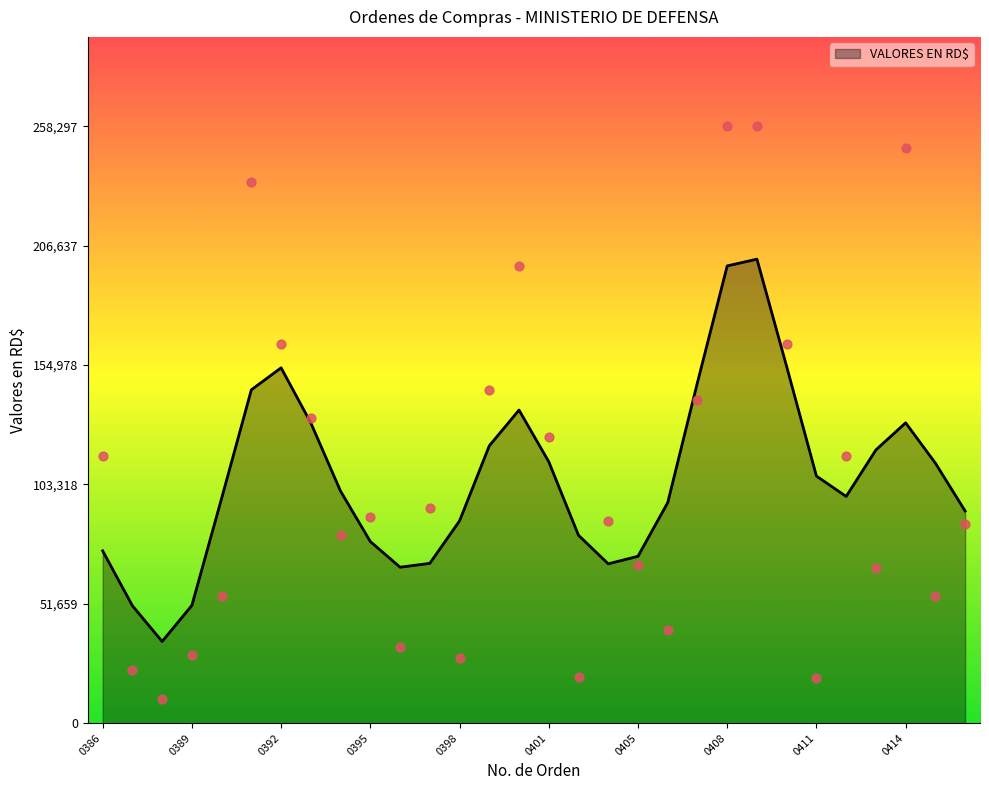

Between 0408 and 0412, which is larger?

0408